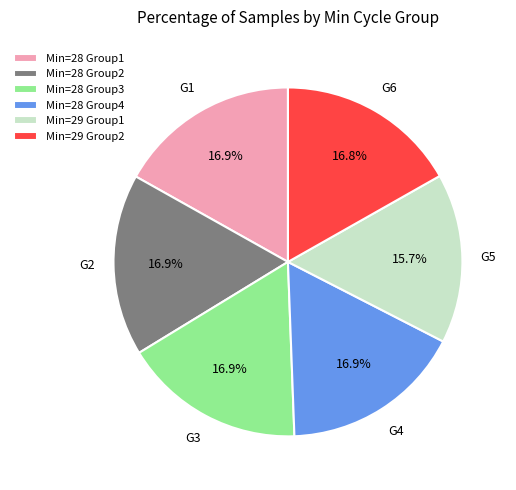

Do Min=28 Group4 and Min=28 Group3 together represent more than half of the pie?

No